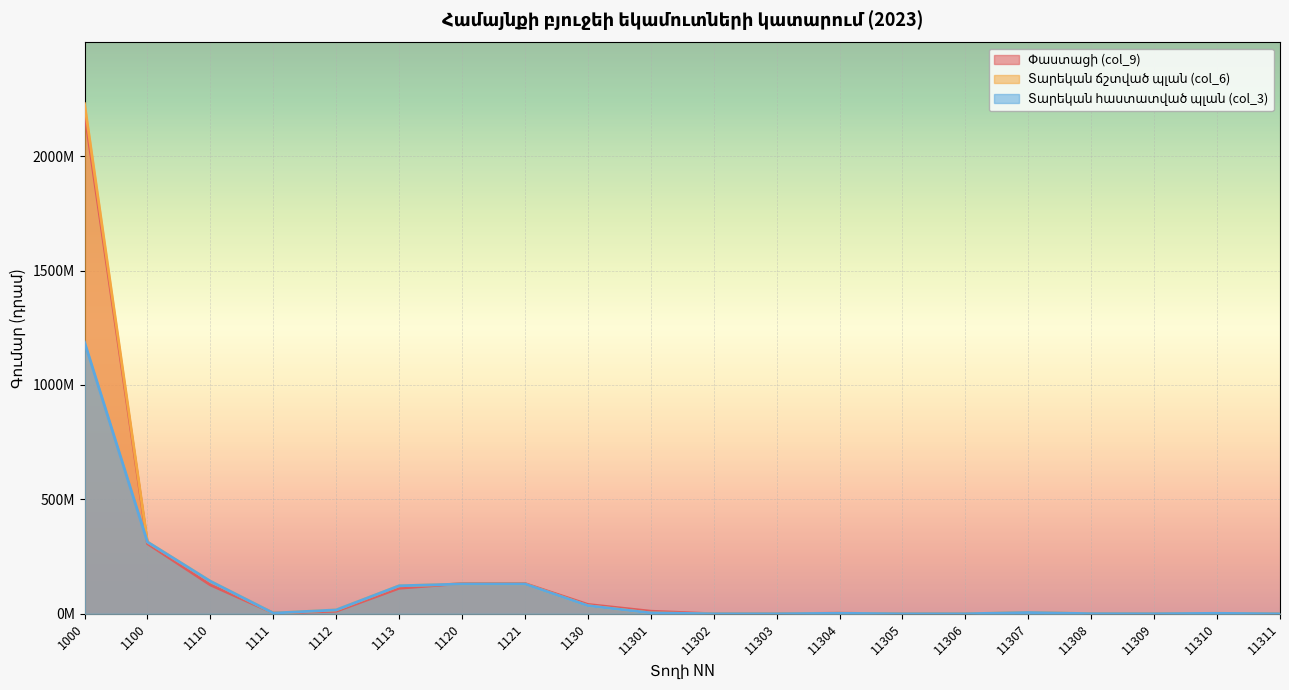

Reading left to right, list all the values displayed in this chart.

Փաստացի (col_9): 1000=2193277526.6	1100=306468399.5	1110=126045293.5	1111=3236602.0	1112=11206823.0	1113=111601868.5	1120=132293008.0	1121=132293008.0	1130=40871298.0	11301=11293000.0	11302=0.0	11303=625000.0	11304=2450000.0	11305=0.0	11306=0.0	11307=3972610.0	11308=452075.0	11309=210000.0	11310=1183100.0	11311=0.0
Տարեկան ճշտված պլան (col_6): 1000=2229132533.0	1100=313681900.0	1110=142140600.0	1111=2991000.0	1112=16836500.0	1113=122313100.0	1120=130131300.0	1121=130131300.0	1130=35410000.0	11301=3750000.0	11302=0.0	11303=100000.0	11304=2150000.0	11305=0.0	11306=50000.0	11307=5500000.0	11308=450000.0	11309=210000.0	11310=2000000.0	11311=0.0
Տարեկան հաստատված պլան (col_3): 1000=1187137500.0	1100=313681900.0	1110=142140600.0	1111=2991000.0	1112=16836500.0	1113=122313100.0	1120=130131300.0	1121=130131300.0	1130=35410000.0	11301=3750000.0	11302=0.0	11303=100000.0	11304=2150000.0	11305=0.0	11306=50000.0	11307=5500000.0	11308=450000.0	11309=210000.0	11310=2000000.0	11311=0.0